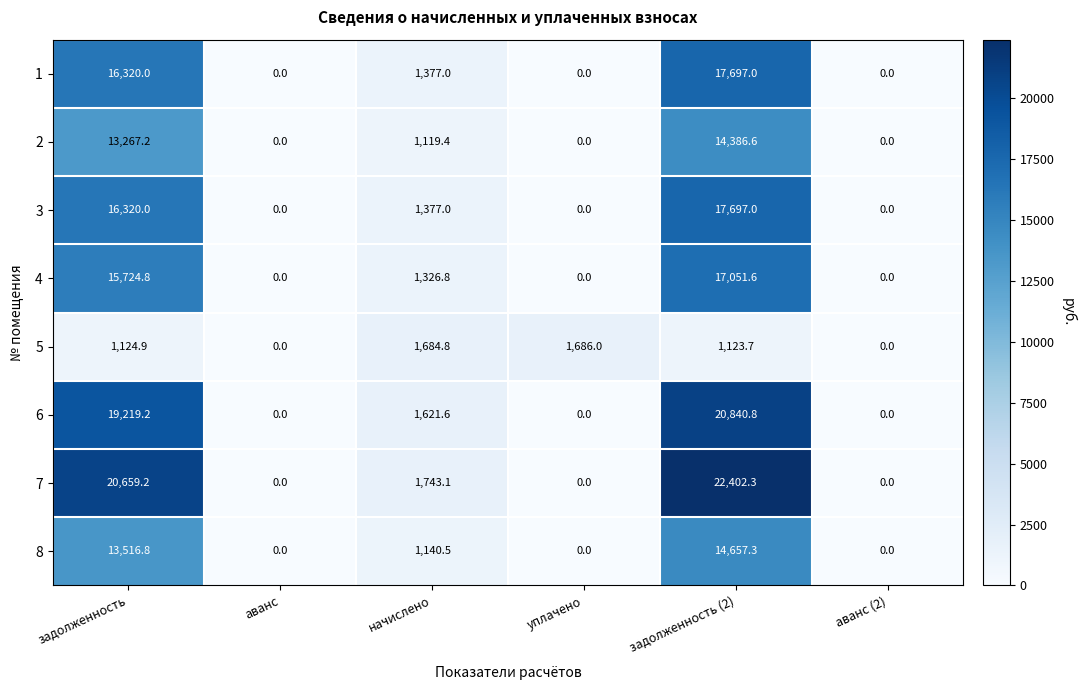

What is the greatest value displayed?

22402.3